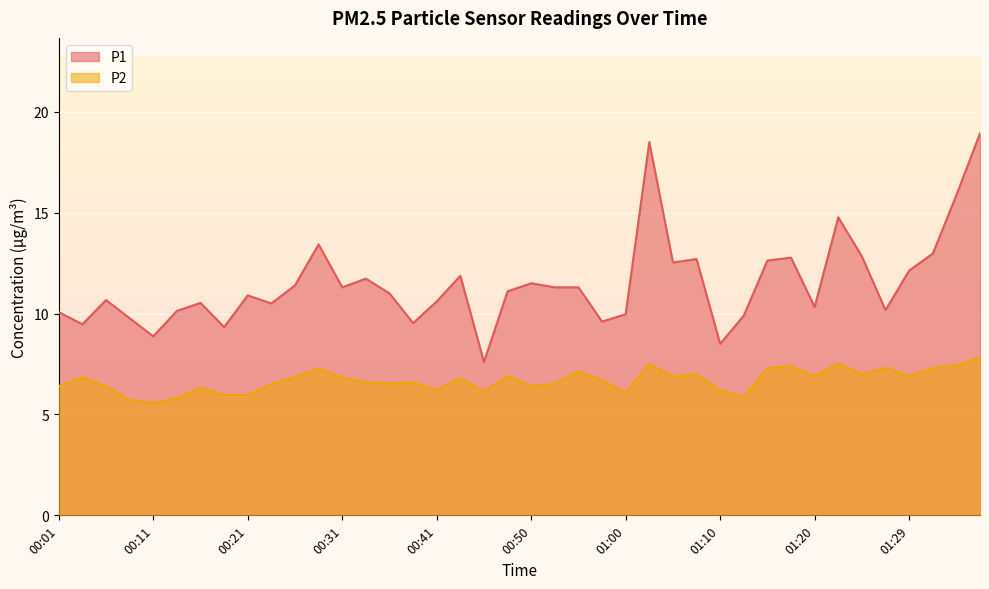

Reading left to right, extract all data points from this chart.

P1: 00:01=10.1	00:04=9.5	00:06=10.7	00:08=9.8	00:11=8.9	00:13=10.1	00:16=10.5	00:18=9.3	00:21=10.9	00:23=10.5	00:26=11.4	00:28=13.4	00:31=11.3	00:33=11.7	00:36=11.0	00:38=9.5	00:41=10.6	00:43=11.9	00:46=7.6	00:48=11.1	00:50=11.5	00:53=11.3	00:55=11.3	00:58=9.6	01:00=10.0	01:03=18.5	01:05=12.5	01:07=12.7	01:10=8.5	01:12=9.9	01:15=12.6	01:17=12.8	01:20=10.3	01:22=14.8	01:24=12.8	01:27=10.2	01:29=12.1	01:32=13.0	01:34=15.9	01:37=18.9
P2: 00:01=6.4	00:04=6.8	00:06=6.4	00:08=5.7	00:11=5.6	00:13=5.8	00:16=6.3	00:18=6.0	00:21=6.0	00:23=6.5	00:26=6.9	00:28=7.3	00:31=6.8	00:33=6.6	00:36=6.5	00:38=6.6	00:41=6.2	00:43=6.8	00:46=6.1	00:48=6.9	00:50=6.4	00:53=6.5	00:55=7.1	00:58=6.7	01:00=6.1	01:03=7.5	01:05=6.9	01:07=7.0	01:10=6.2	01:12=5.9	01:15=7.3	01:17=7.4	01:20=6.9	01:22=7.5	01:24=7.0	01:27=7.3	01:29=6.9	01:32=7.3	01:34=7.4	01:37=7.8